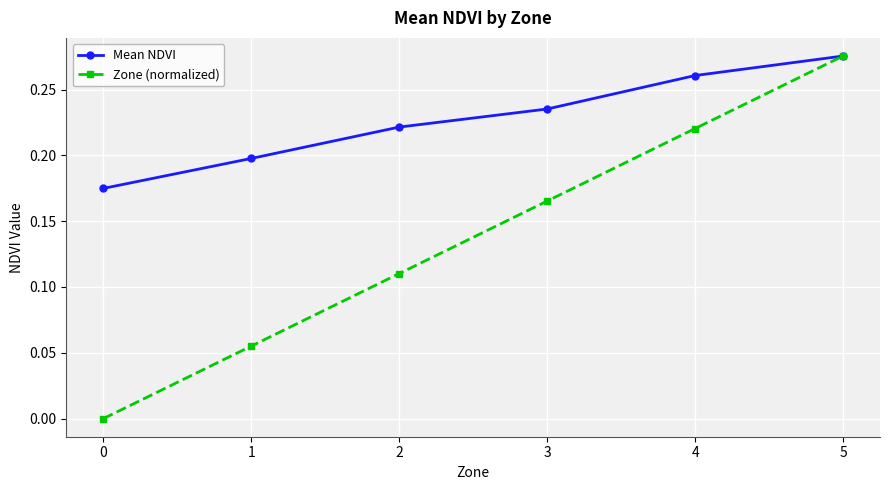

At which label does Zone (normalized) reach its peak?

5